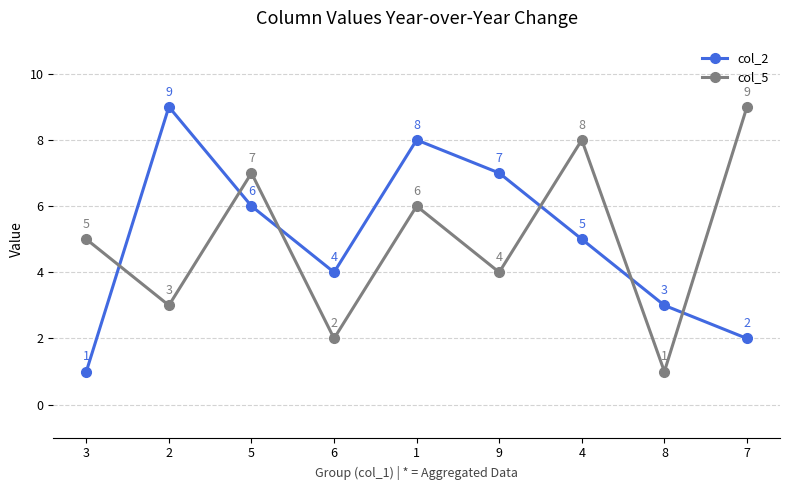

True or false: col_2 and col_5 intersect in this chart.

True